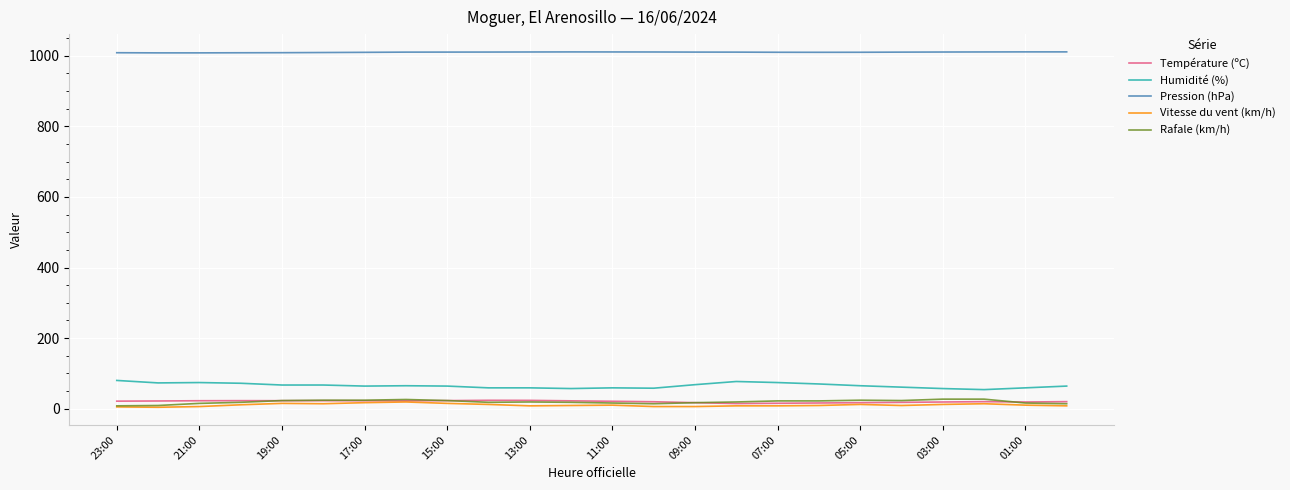

Which series has the largest total across all categories?

Pression (hPa)